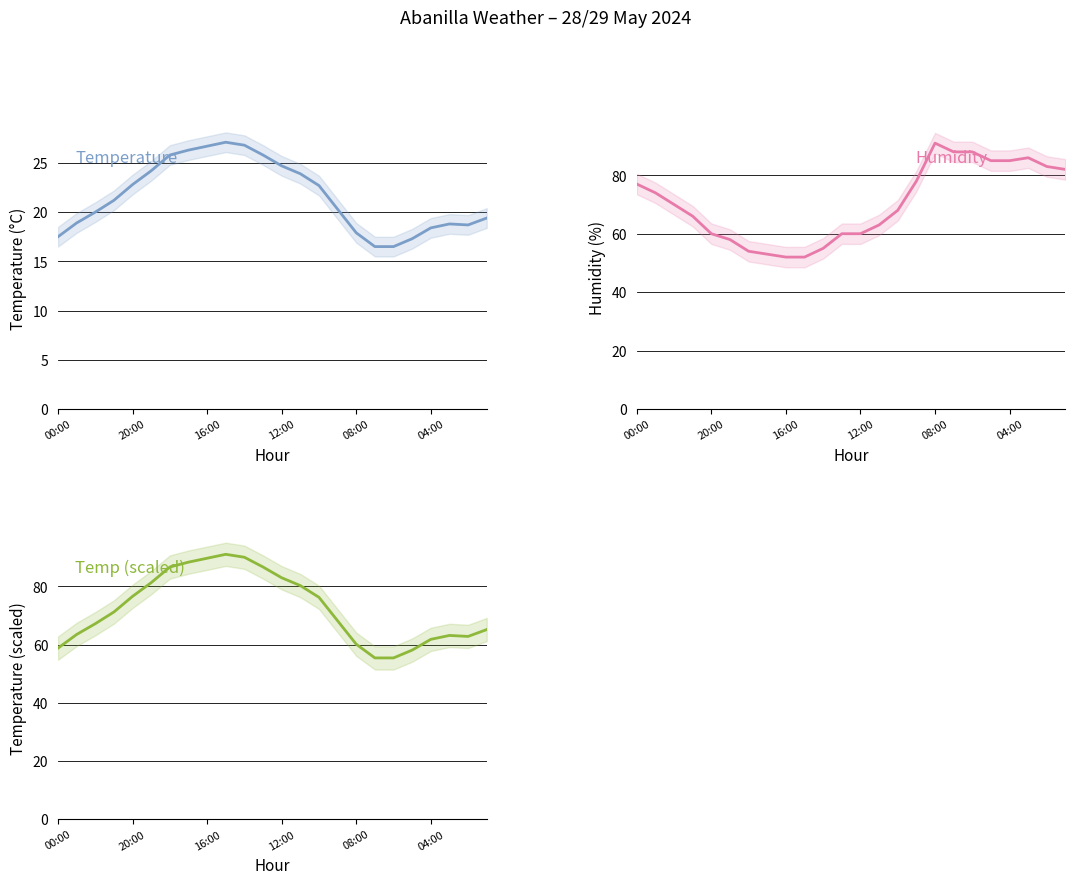

What is the sum of the Temperature (°C) values at 20 and 13?

42.3